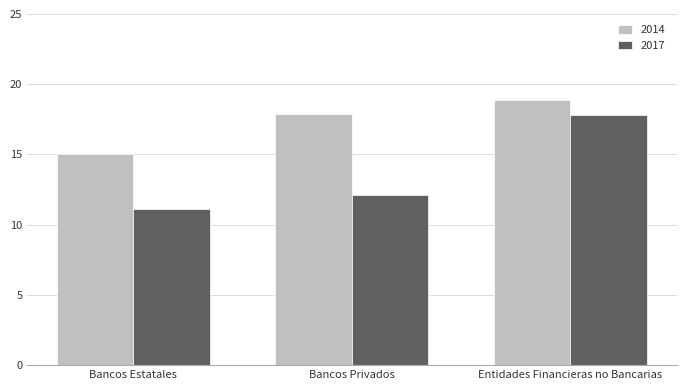

What is the sum of all 2017 values?

41.0